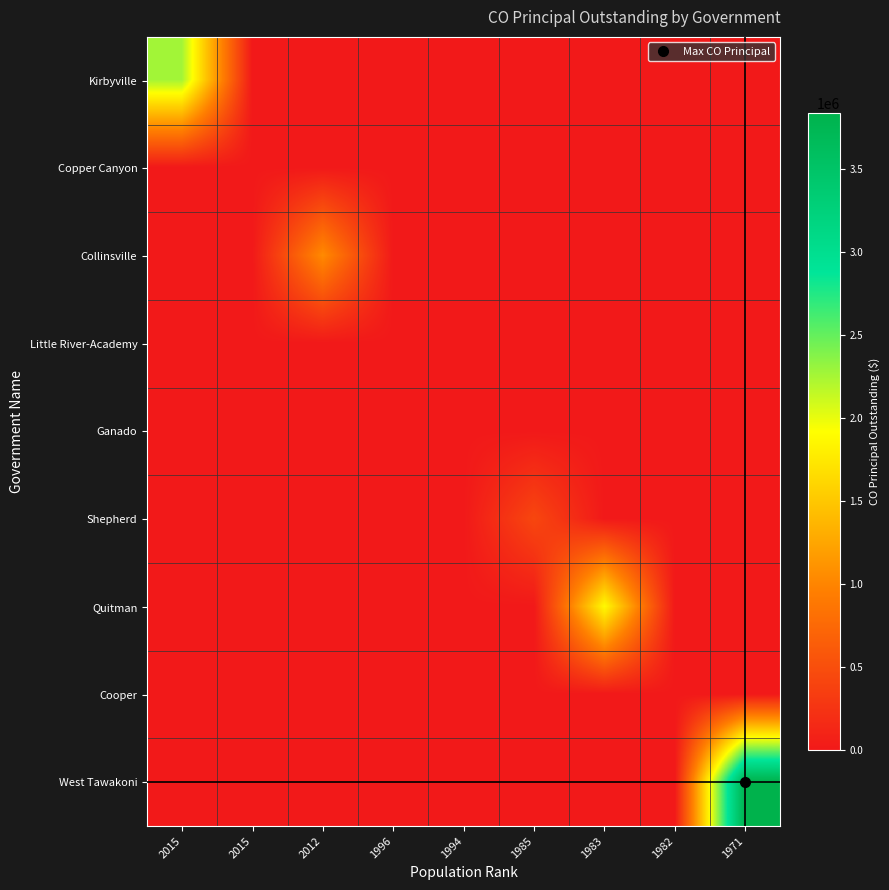

Reading left to right, extract all data points from this chart.

Kirbyville: 2015=2265000	2015=0	2012=0	1996=0	1994=0	1985=0	1983=0	1982=0	1971=0
Copper Canyon: 2015=0	2015=0	2012=0	1996=0	1994=0	1985=0	1983=0	1982=0	1971=0
Collinsville: 2015=0	2015=0	2012=1052000	1996=0	1994=0	1985=0	1983=0	1982=0	1971=0
Little River-Academy: 2015=0	2015=0	2012=0	1996=0	1994=0	1985=0	1983=0	1982=0	1971=0
Ganado: 2015=0	2015=0	2012=0	1996=0	1994=0	1985=0	1983=0	1982=0	1971=0
Shepherd: 2015=0	2015=0	2012=0	1996=0	1994=0	1985=428000	1983=0	1982=0	1971=0
Quitman: 2015=0	2015=0	2012=0	1996=0	1994=0	1985=0	1983=1885000	1982=0	1971=0
Cooper: 2015=0	2015=0	2012=0	1996=0	1994=0	1985=0	1983=0	1982=0	1971=0
West Tawakoni: 2015=0	2015=0	2012=0	1996=0	1994=0	1985=0	1983=0	1982=0	1971=3838000